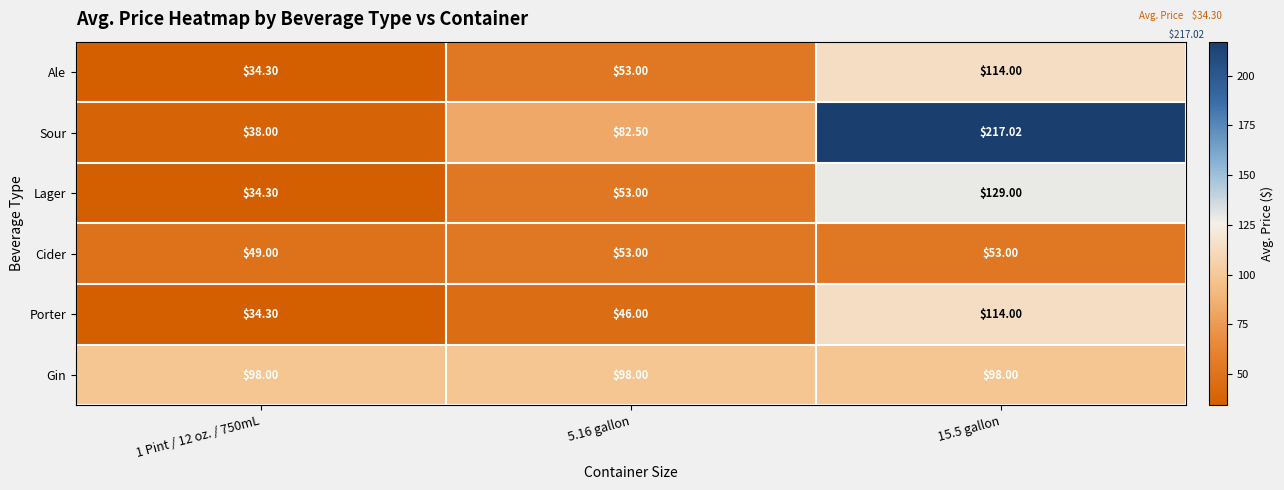

Which series changed the most between 5.16 gallon and 15.5 gallon?

Sour